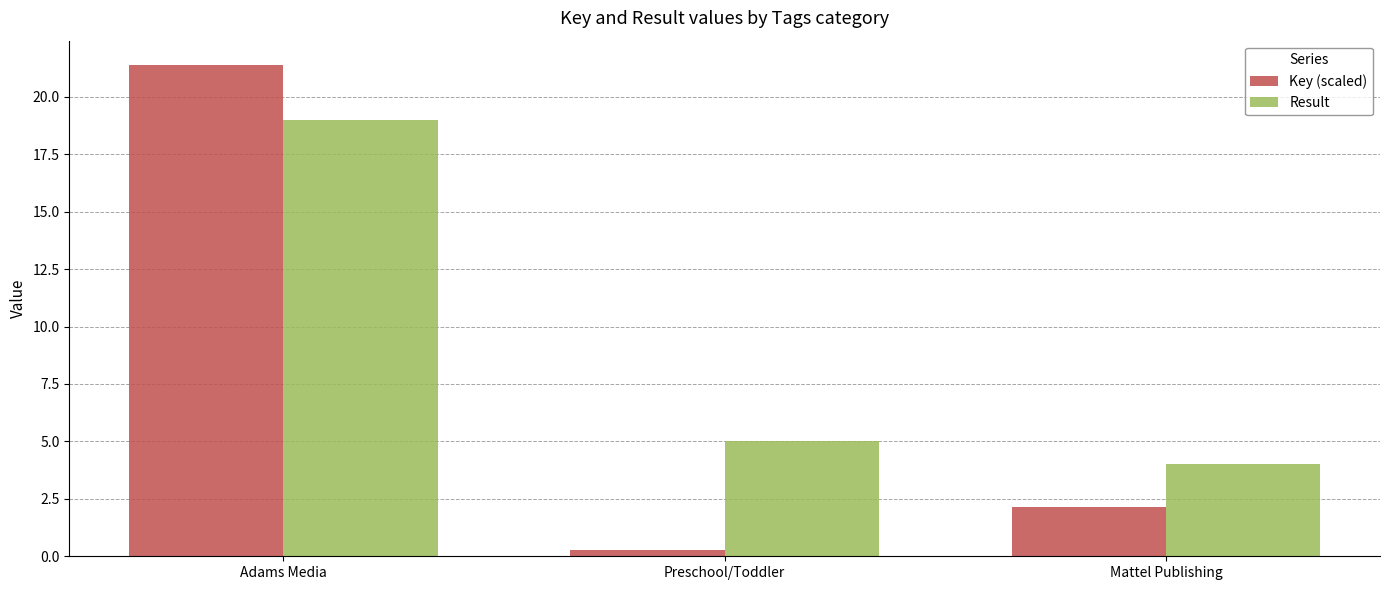

List the labels in order of Key (scaled) value, largest first.

Adams Media, Mattel Publishing, Preschool/Toddler